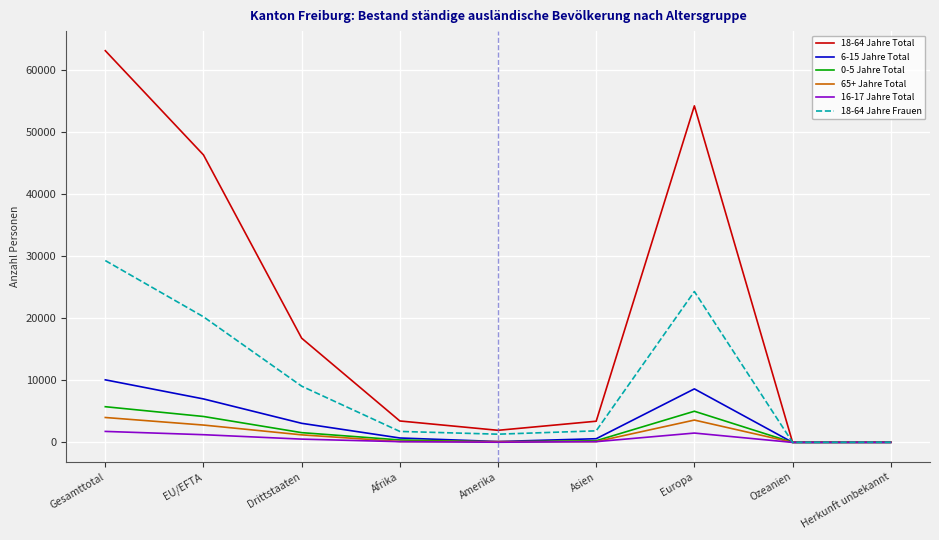

Where does the 16-17 Jahre Total series first go above 120?

Gesamttotal